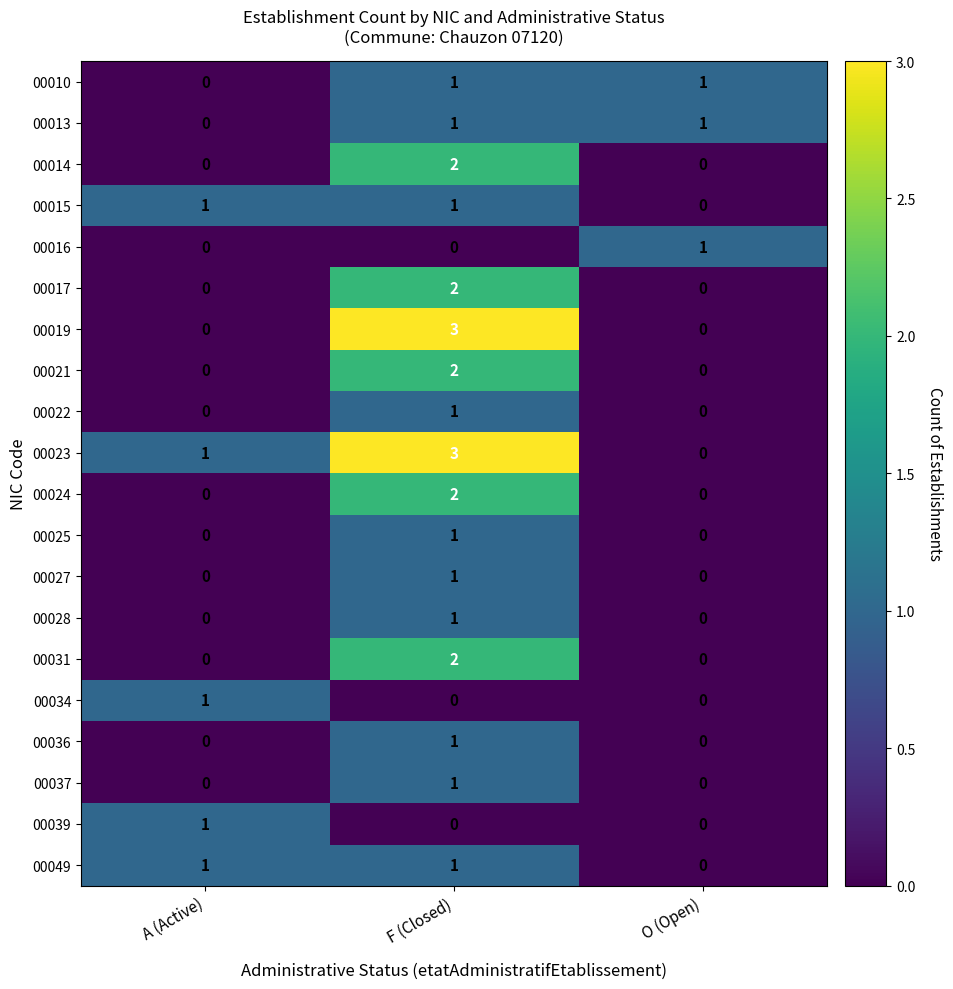

What is the spread (max minus min) of values at A (Active)?

1